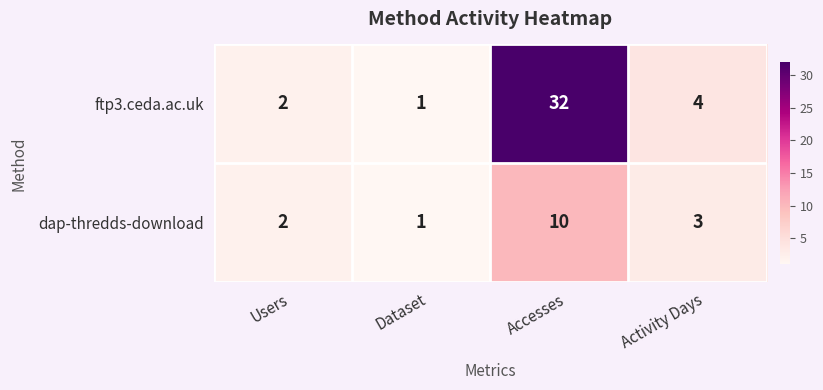

Which label corresponds to the largest value in the chart?

Accesses